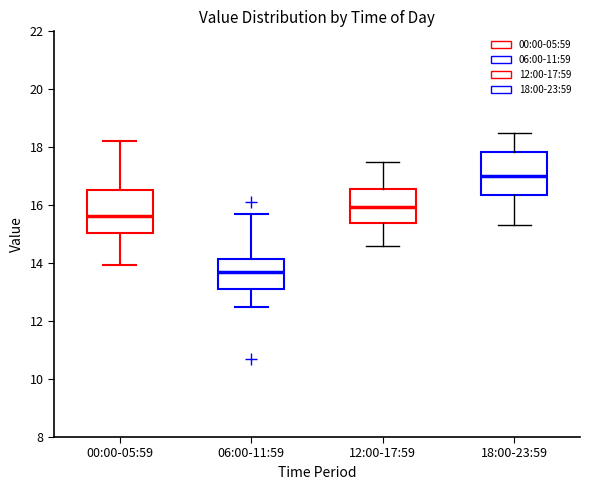

Reading left to right, read every box against the y-axis: the position of its median line, the range the box covers, and the ends of its whiskers. The values are not printed on the chart, so give them approximately, as read against the axis.

00:00-05:59: median 15.6, box 15.0 to 16.6, whiskers 14.0 to 18.2
06:00-11:59: median 13.6, box 13.2 to 14.2, whiskers 12.4 to 15.8
12:00-17:59: median 16.0, box 15.4 to 16.6, whiskers 14.6 to 17.6
18:00-23:59: median 17.0, box 16.4 to 17.8, whiskers 15.4 to 18.6